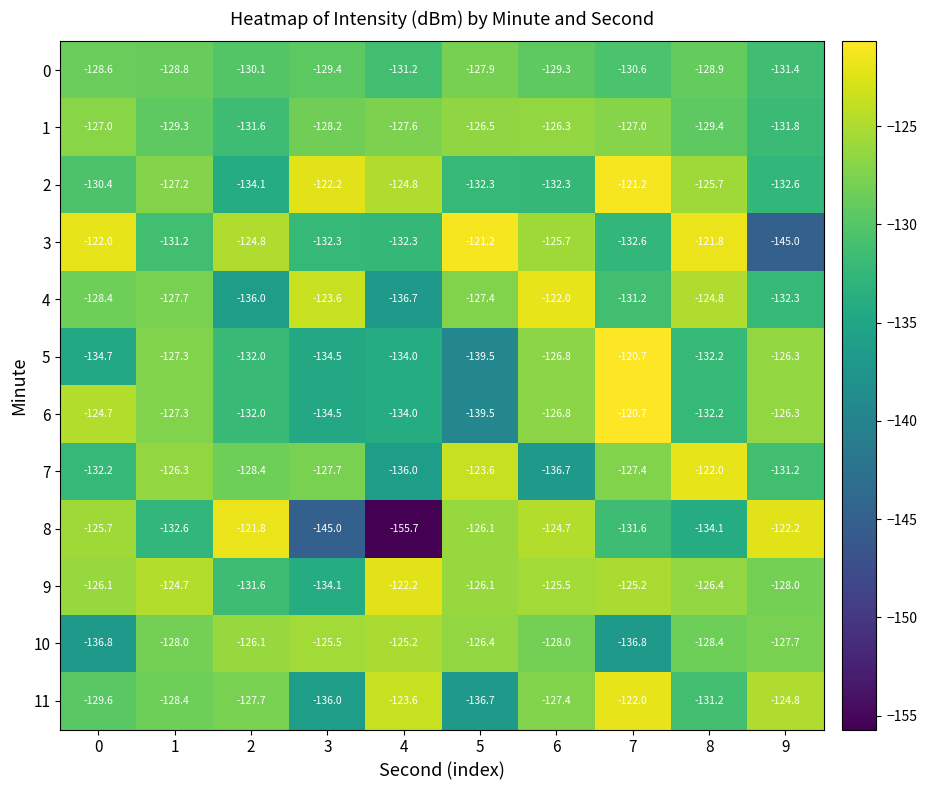

The 2 series shows -200.1 at 2. True or false?

False